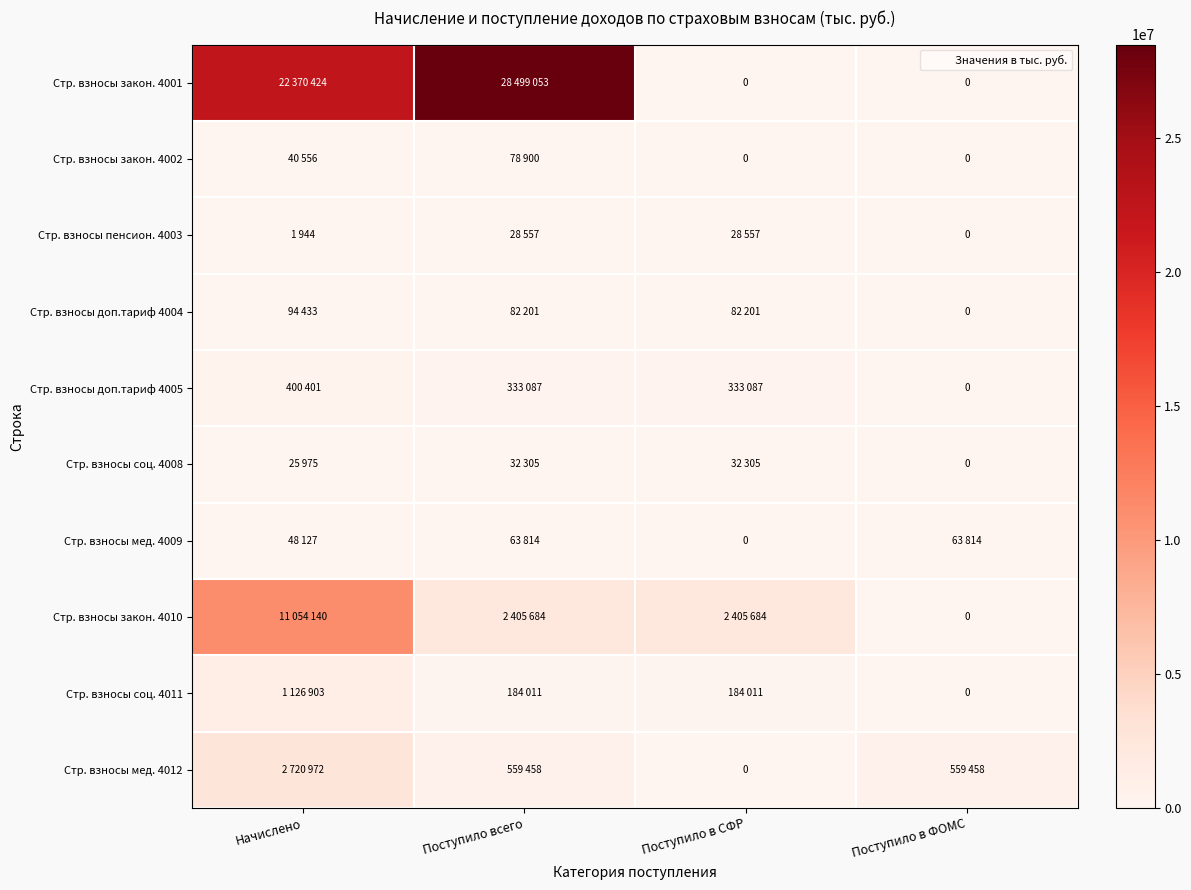

Between Поступило в ФОМС and Поступило всего, which is larger?

Поступило всего